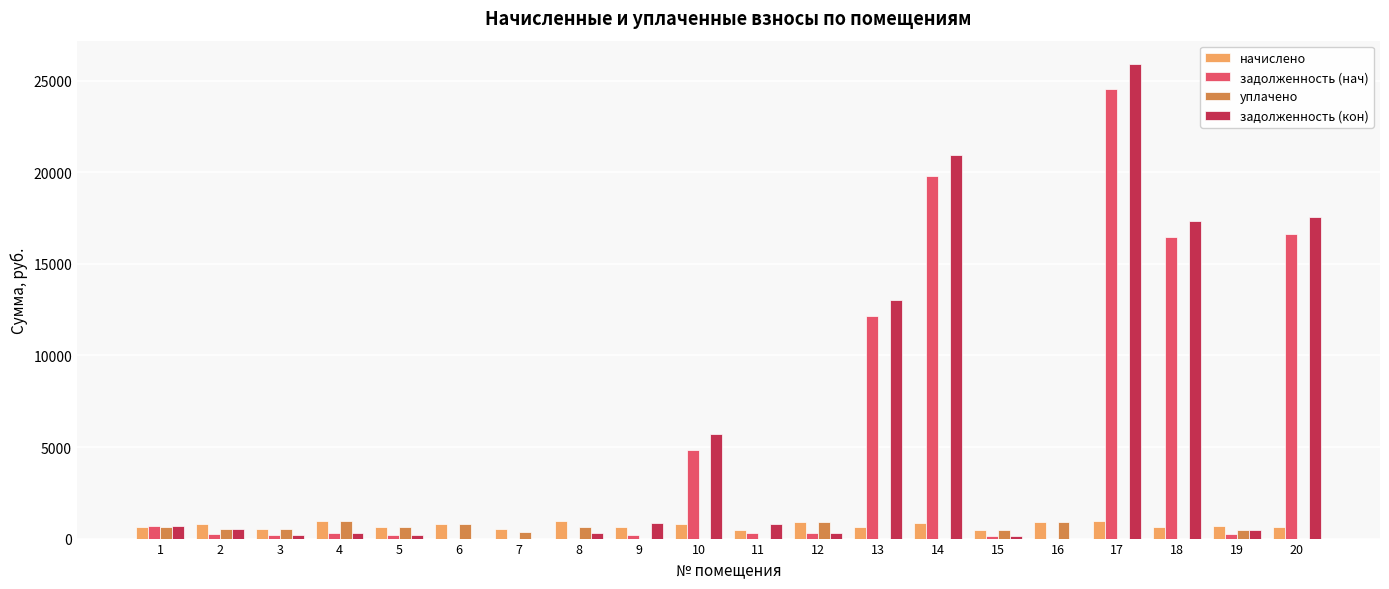

What is the maximum value shown in the chart?

25892.1